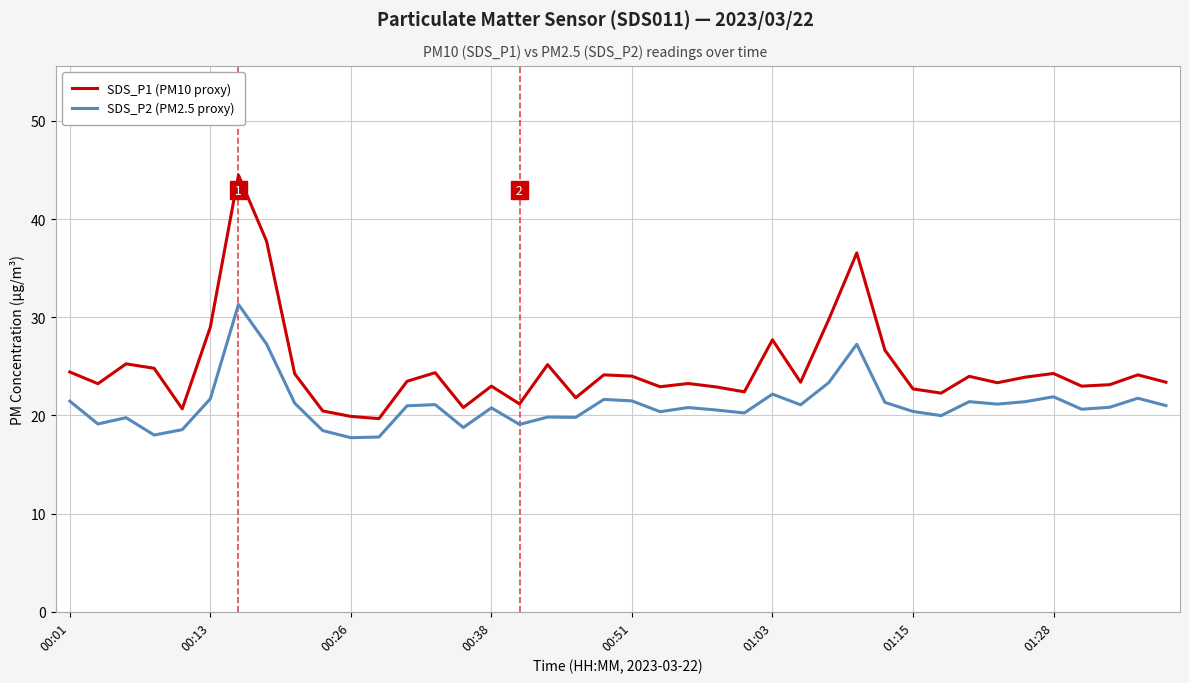

List the series in order of their overall mean, lowest first.

SDS_P2 (PM2.5 proxy), SDS_P1 (PM10 proxy)